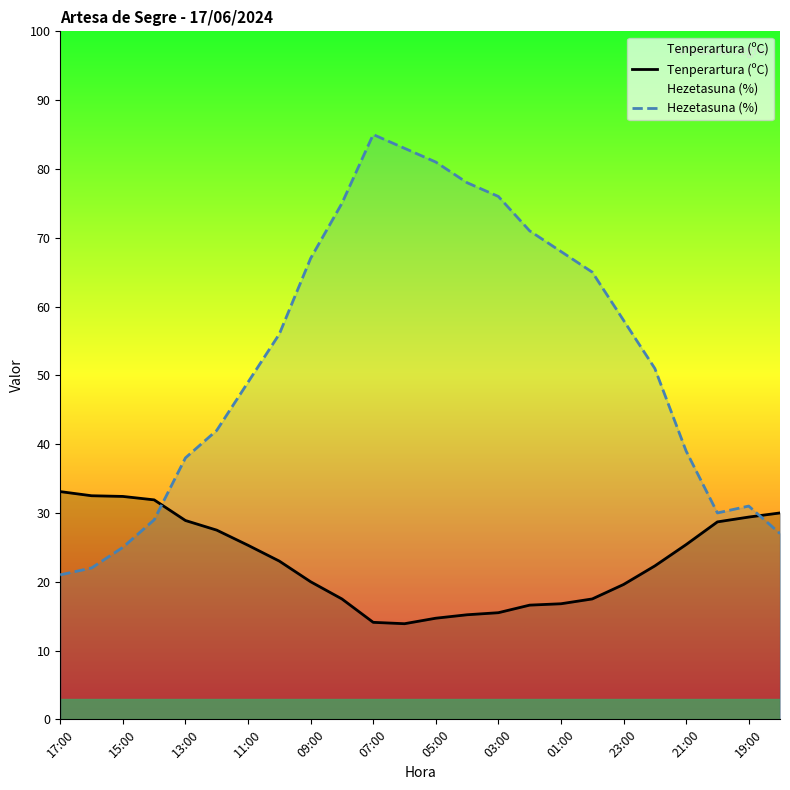

At how many categories does at least one series exceed 37?

17